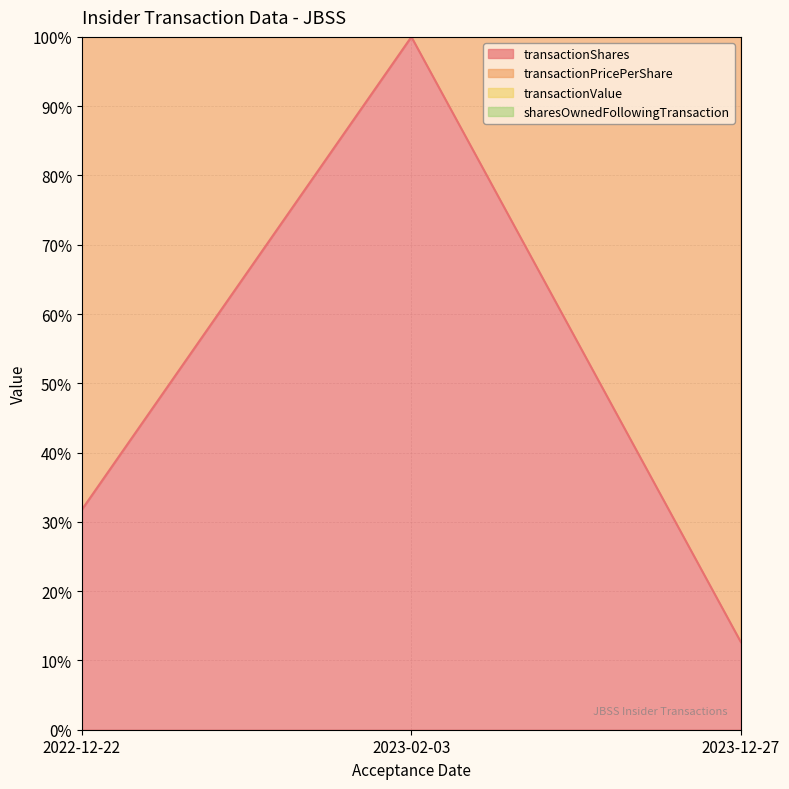

Does the chart have visible grid lines?

Yes